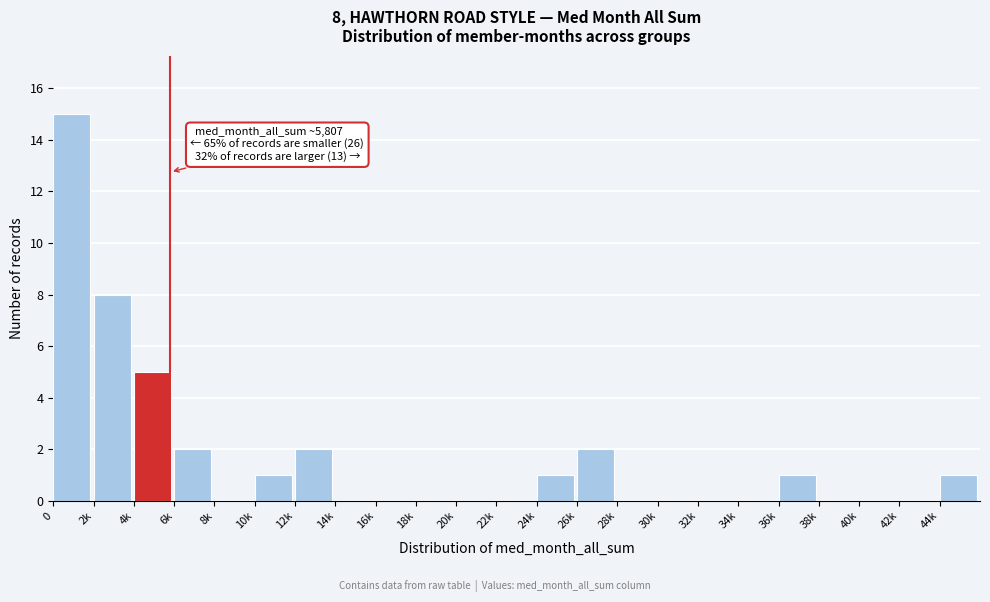

Reading left to right, extract all data points from this chart.

0=15	2k=8	4k=5	6k=2	8k=0	10k=1	12k=2	14k=0	16k=0	18k=0	20k=0	22k=0	24k=1	26k=2	28k=0	30k=0	32k=0	34k=0	36k=1	38k=0	40k=0	42k=0	44k=1